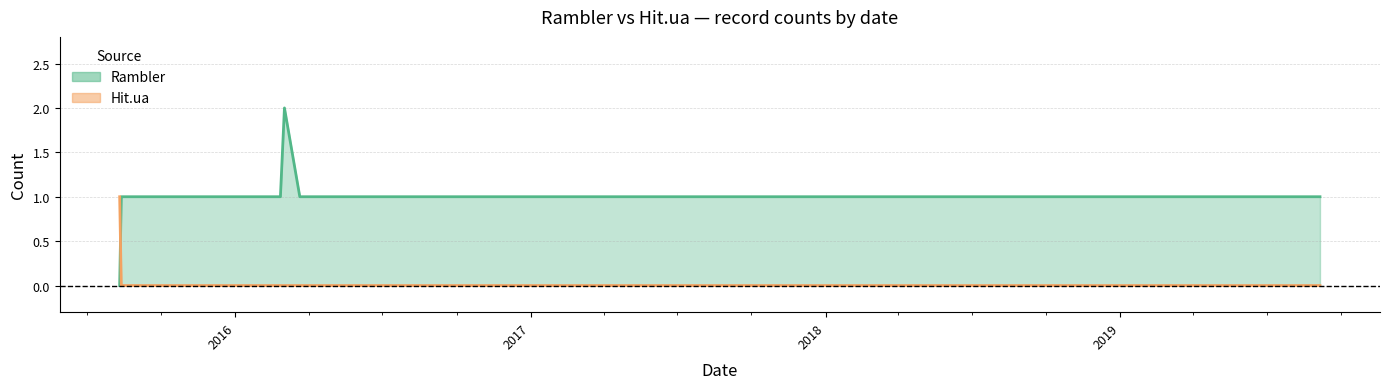

The Rambler series shows 1 at 2016-03-21. True or false?

True